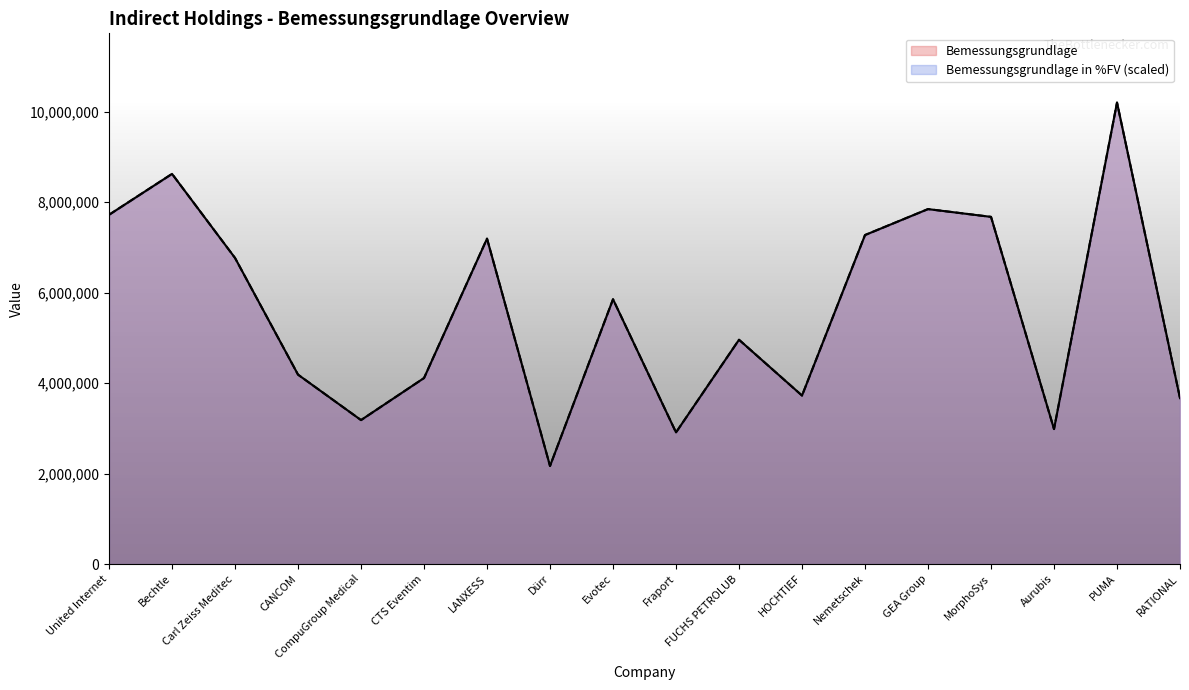

What is the total value across all series at PUMA?

20407277.8